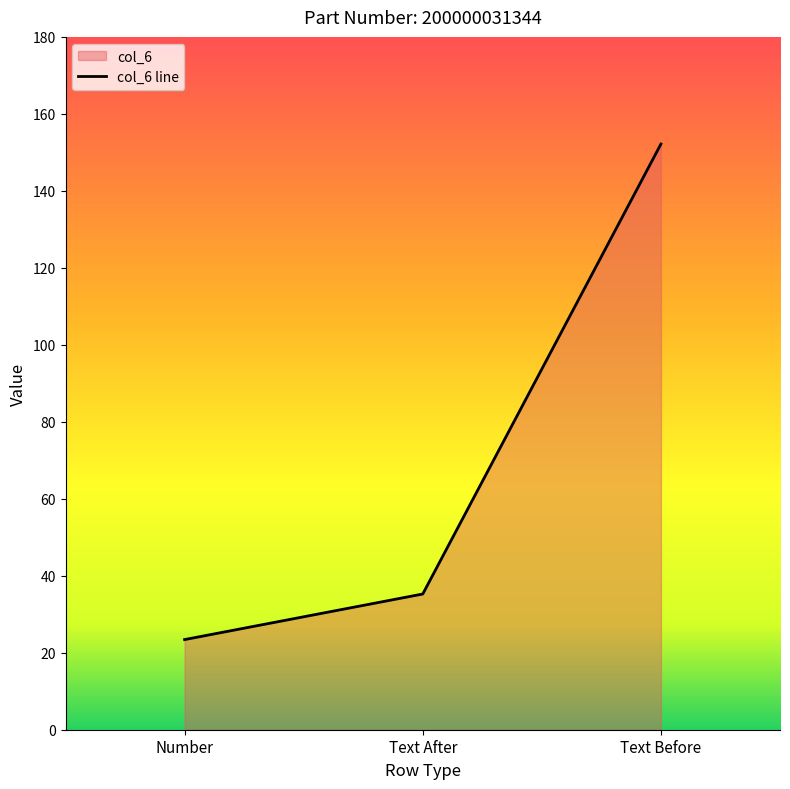

Is it true that the value at Number is 23.4?

True